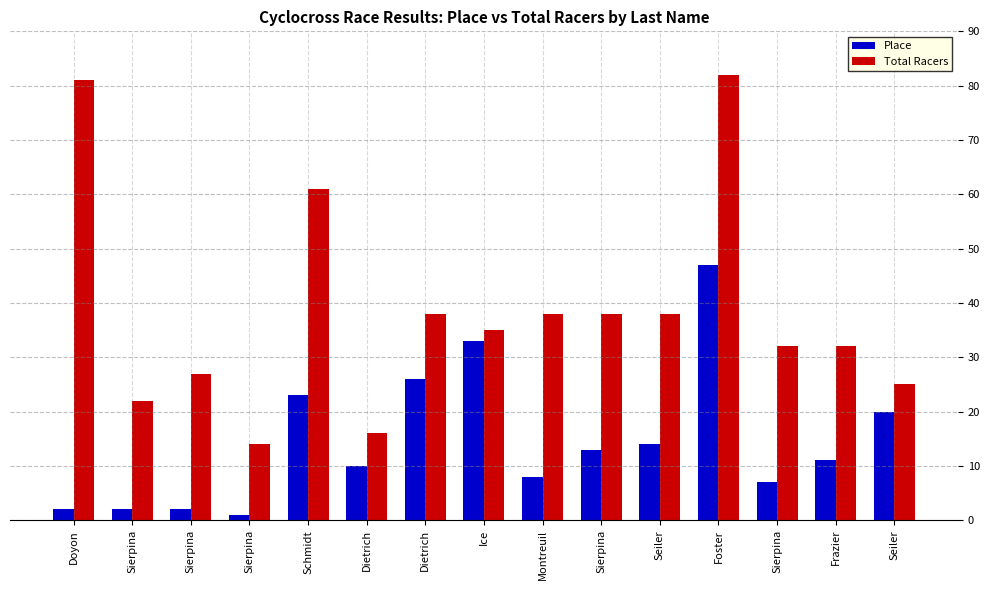

What are all the series names shown in the legend?

Place, Total Racers